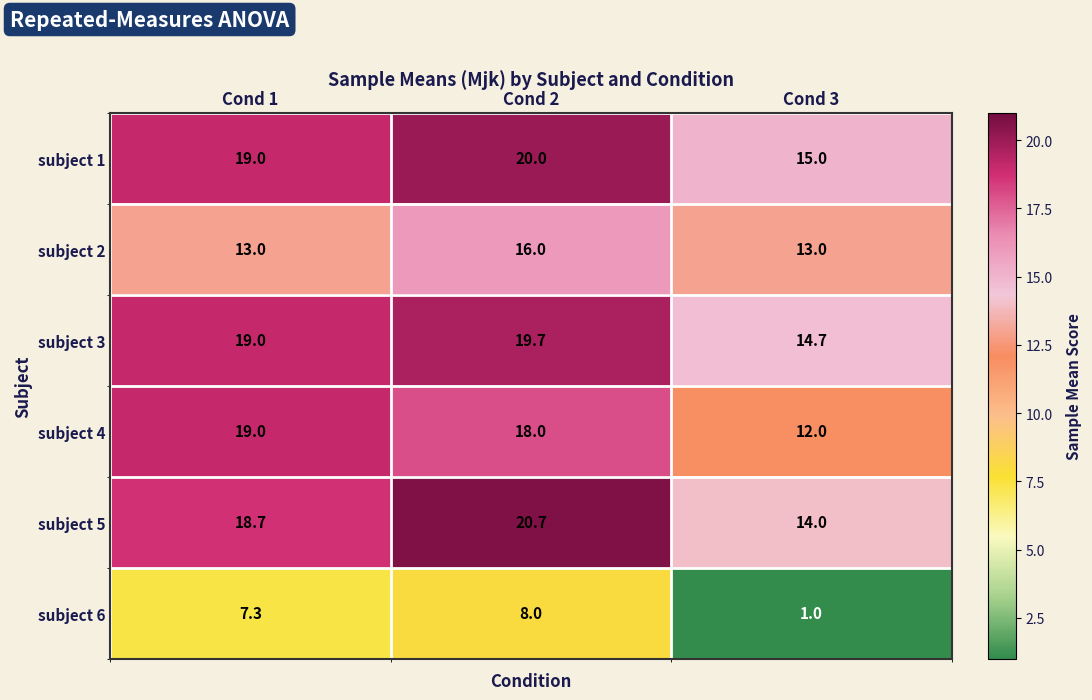

Reading left to right, what are all the values shown in this chart?

subject 1: 19.0	20.0	15.0
subject 2: 13.0	16.0	13.0
subject 3: 19.0	19.7	14.7
subject 4: 19.0	18.0	12.0
subject 5: 18.7	20.7	14.0
subject 6: 7.3	8.0	1.0